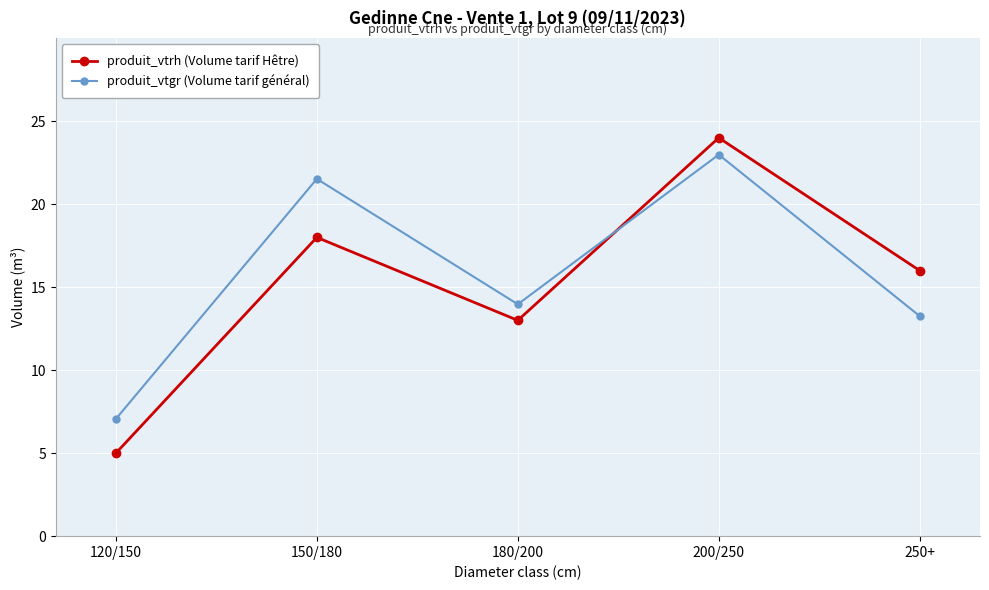

What is the difference between the highest and lowest values at 250+?

2.7